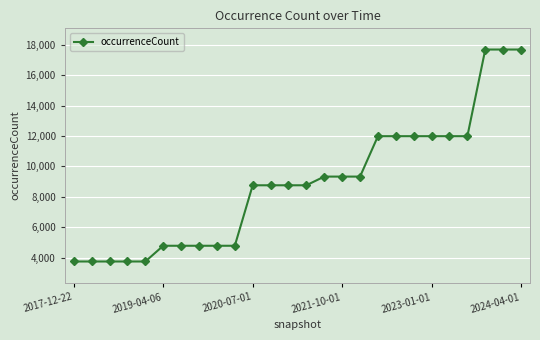

What is the value of the 11th point from the left?

8755